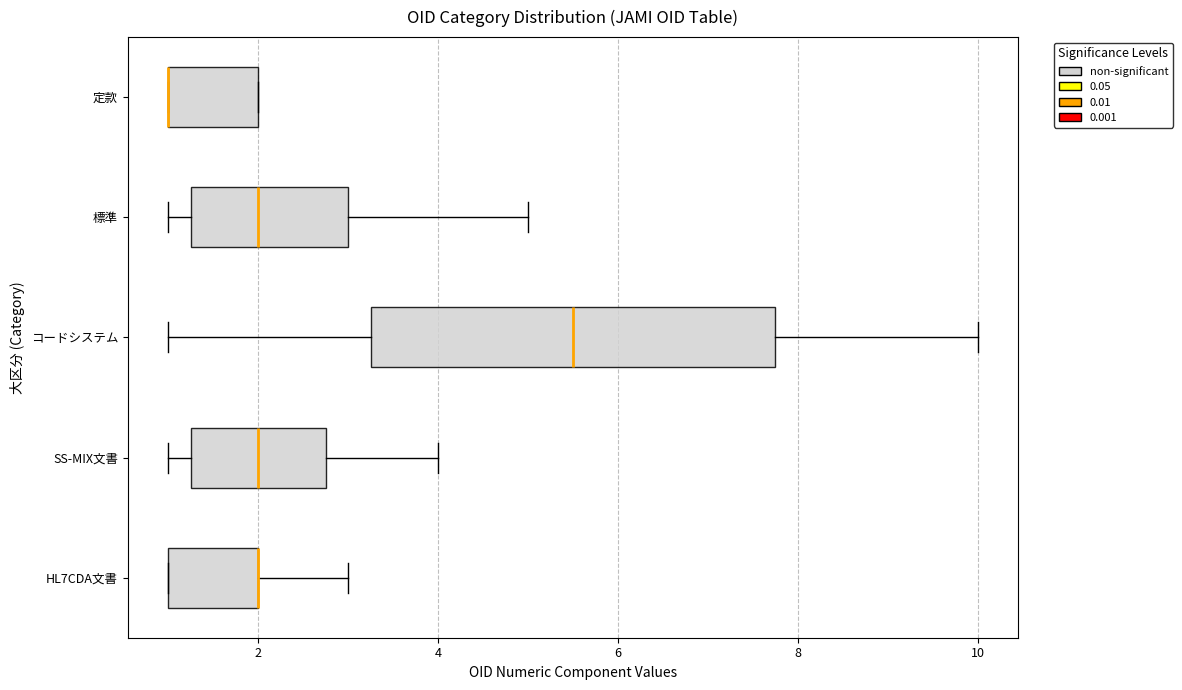

Reading bottom to top, transcribe this box plot: for each box, give where its median line is, the range the box spans, and where its two whiskers end, as read against the x-axis. The values are not printed on the chart, so give them approximately, as read against the axis.

HL7CDA文書: median 2.0 (drawn on the box's right edge), box 1.0 to 2.0, whiskers 1.0 to 3.0
SS-MIX文書: median 2.0, box 1.2 to 2.8, whiskers 1.0 to 4.0
コードシステム: median 5.6, box 3.2 to 7.8, whiskers 1.0 to 10.0
標準: median 2.0, box 1.2 to 3.0, whiskers 1.0 to 5.0
定款: median 1.0 (drawn on the box's left edge), box 1.0 to 2.0, whiskers 1.0 to 2.0